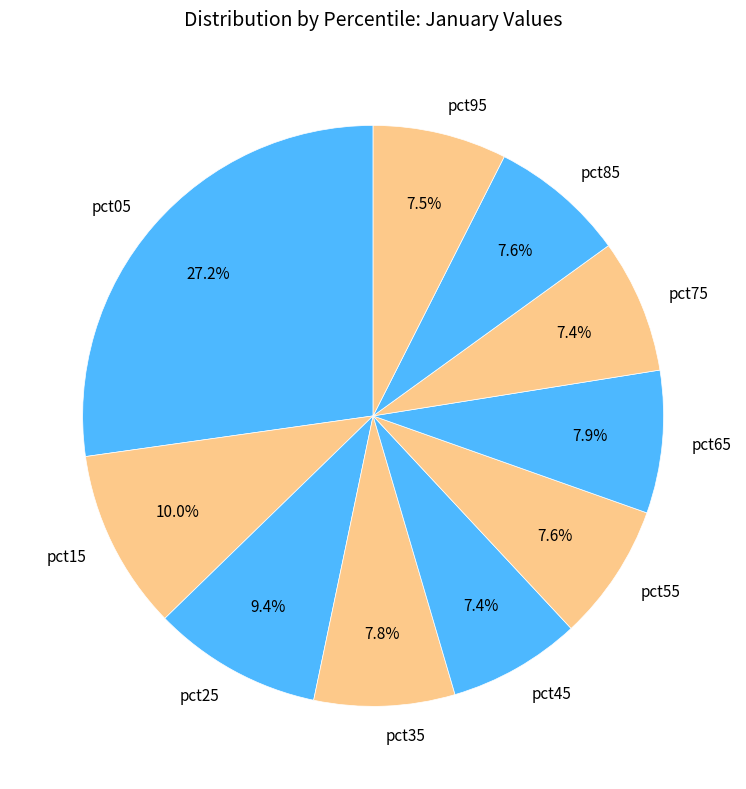

Does any single category account for the majority?

No